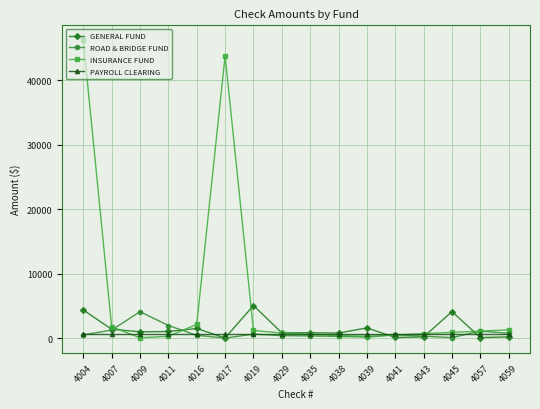

At which category is the sum across all series the highest?

4004